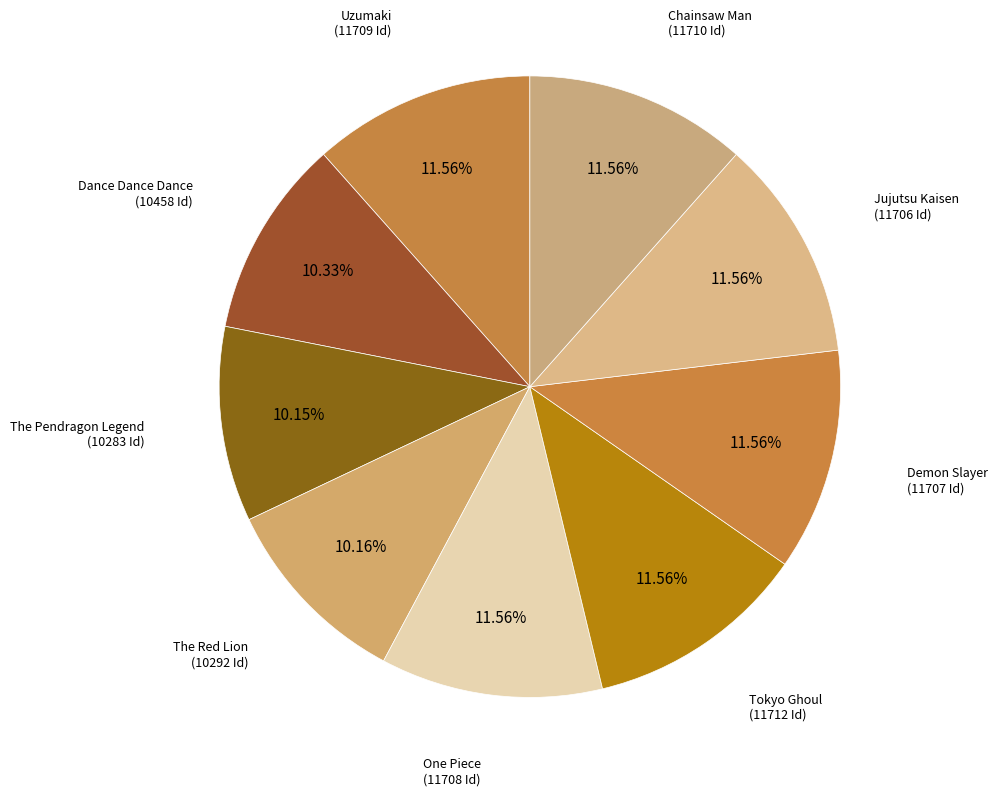

Count the number of slices in the pie.

9